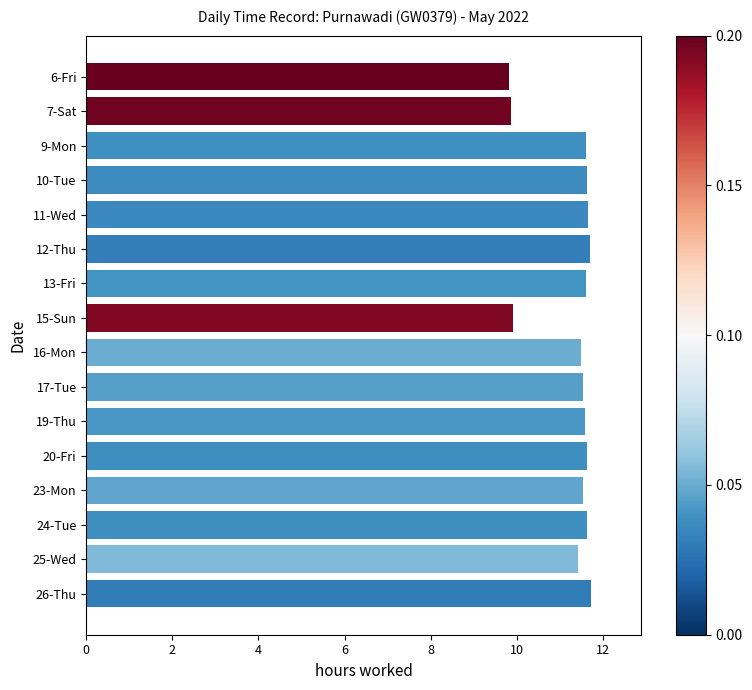

What is the ratio of the value at 12-Thu to the value at 24-Tue?

1.0